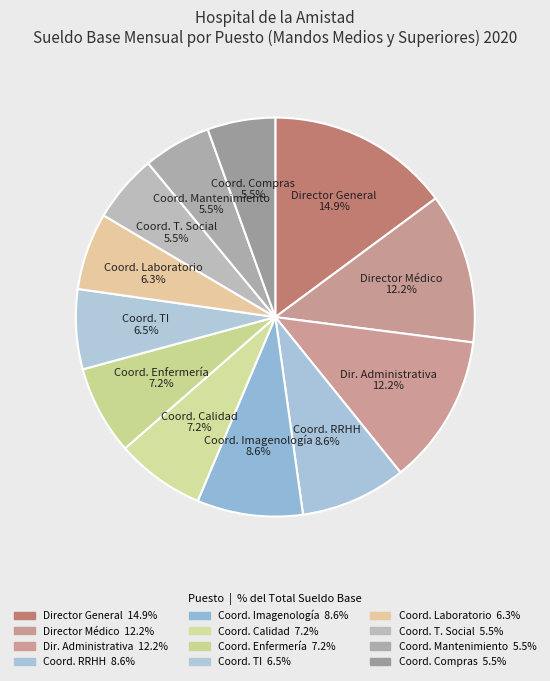

How many slices are in this pie chart?

12